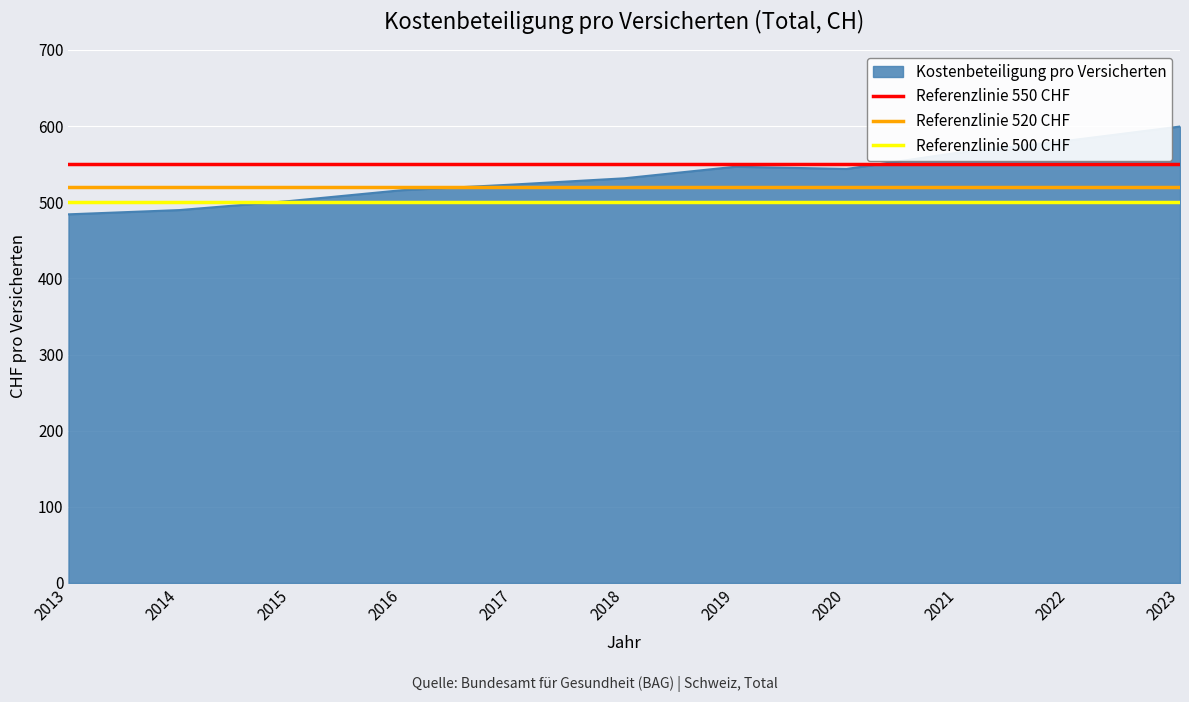

True or false: Kostenbeteiligung pro Versicherten has a value of 543.7 at 2020.

True